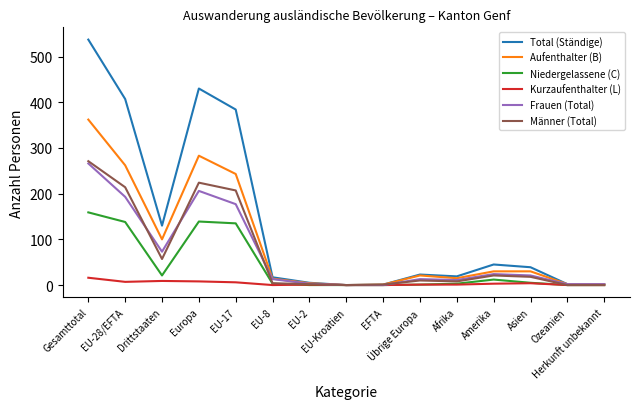

At which label does Frauen (Total) reach its peak?

Gesamttotal